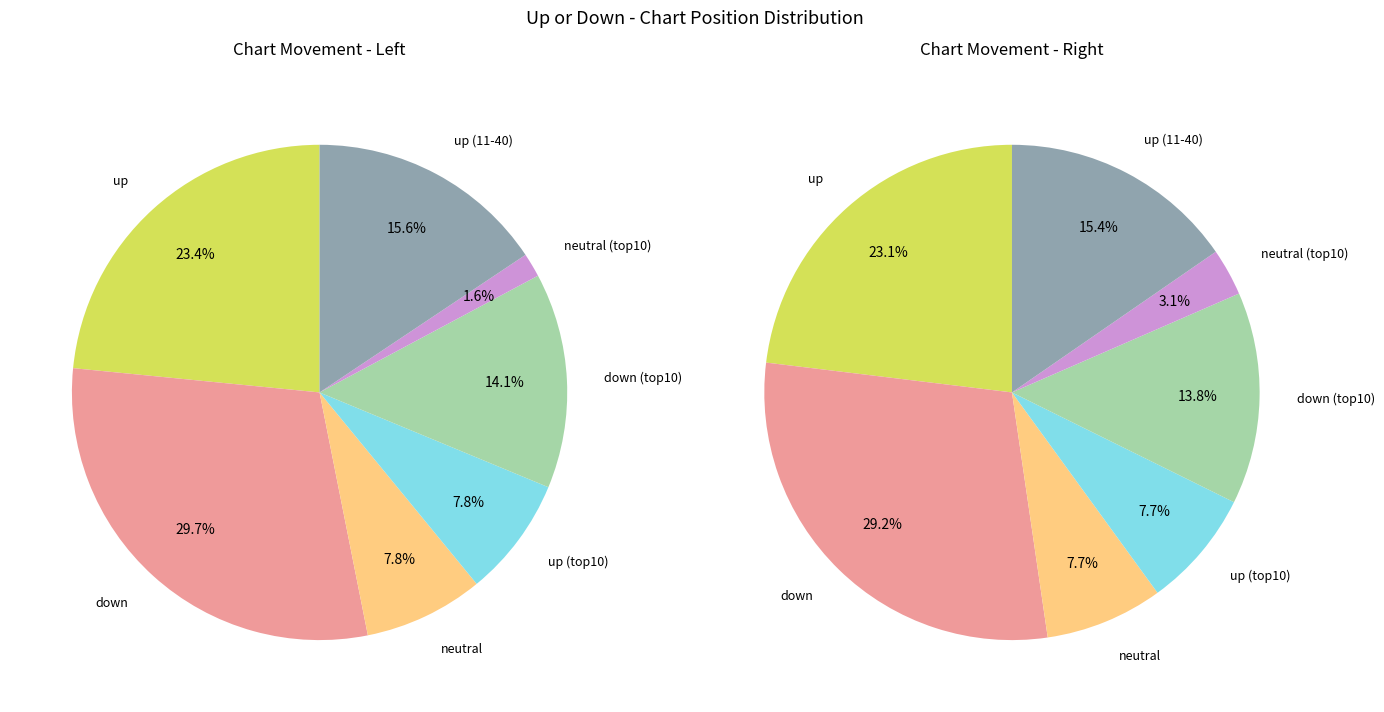

Is there any slice that represents more than half of the pie?

No